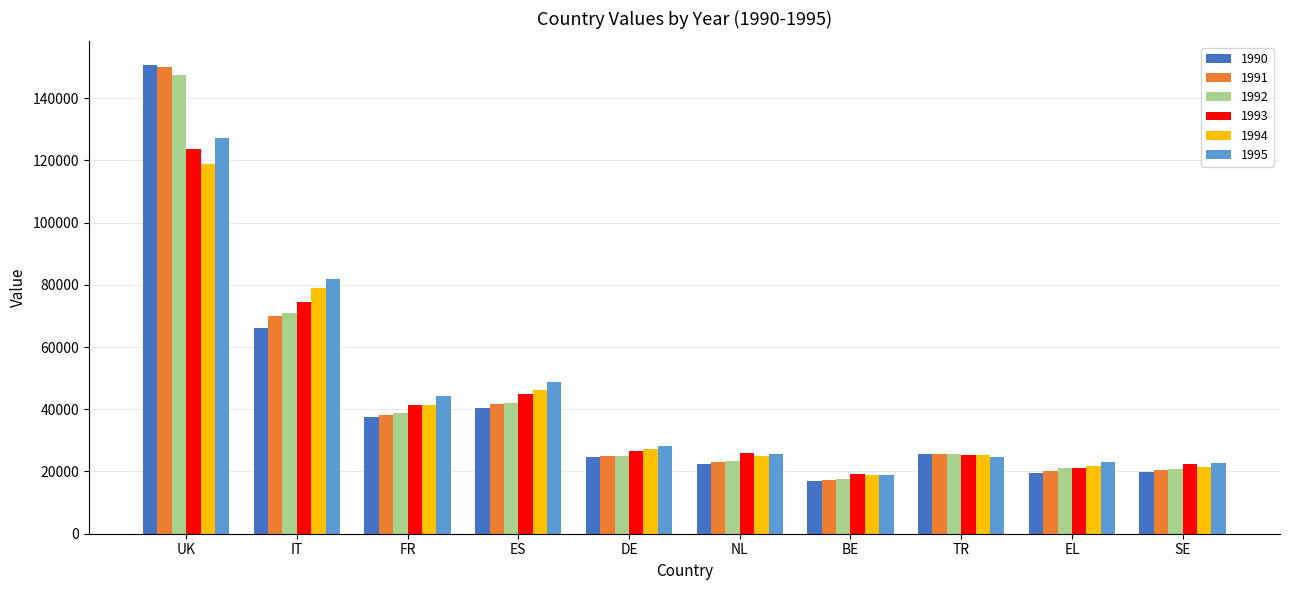

True or false: 1991 has a value of 25639 at TR.

True